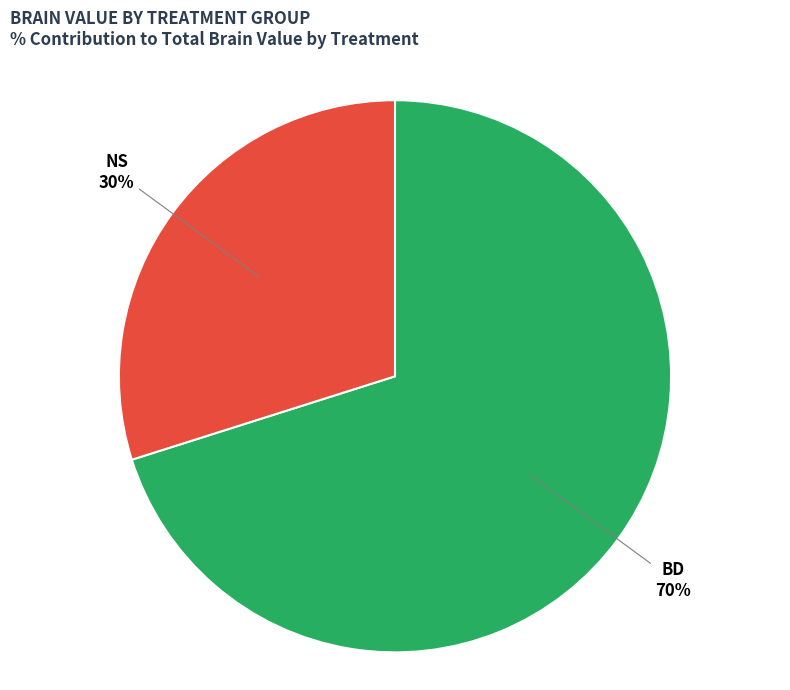

Between NS and BD, which is larger?

BD